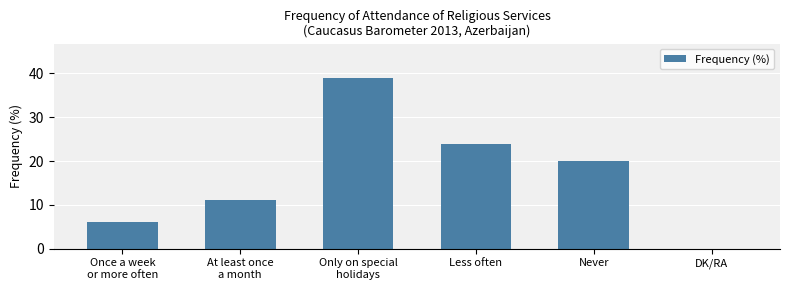

What is the change in value from Once a week
or more often to DK/RA?

-6